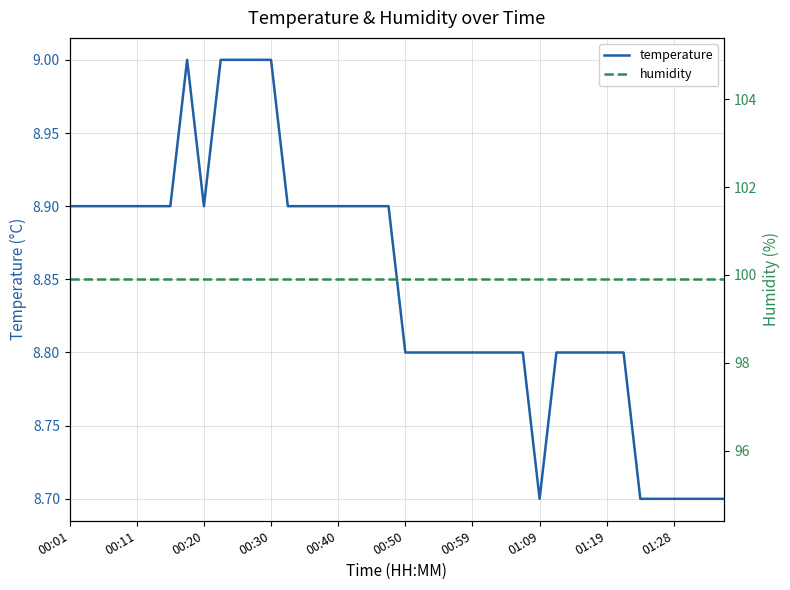

Is it true that temperature equals 8.8 at 00:59?

True